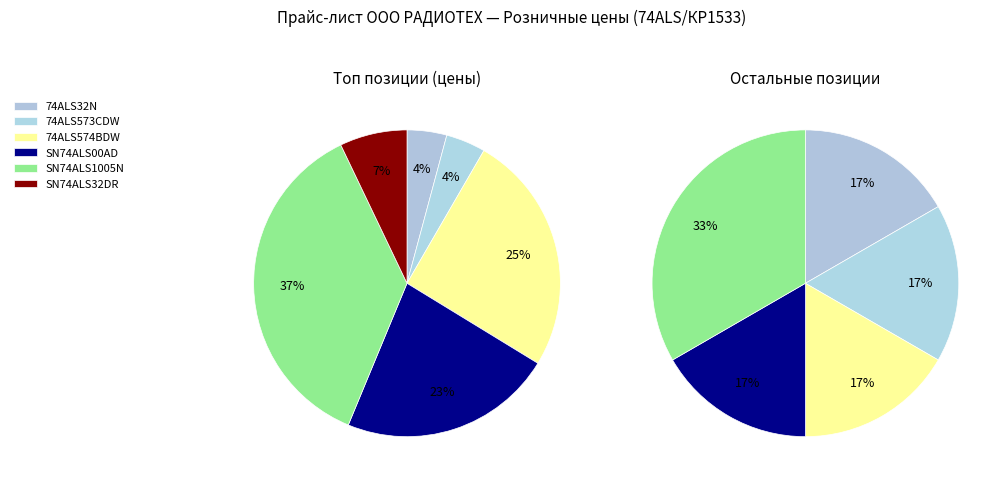

Count the number of slices in the pie.

11